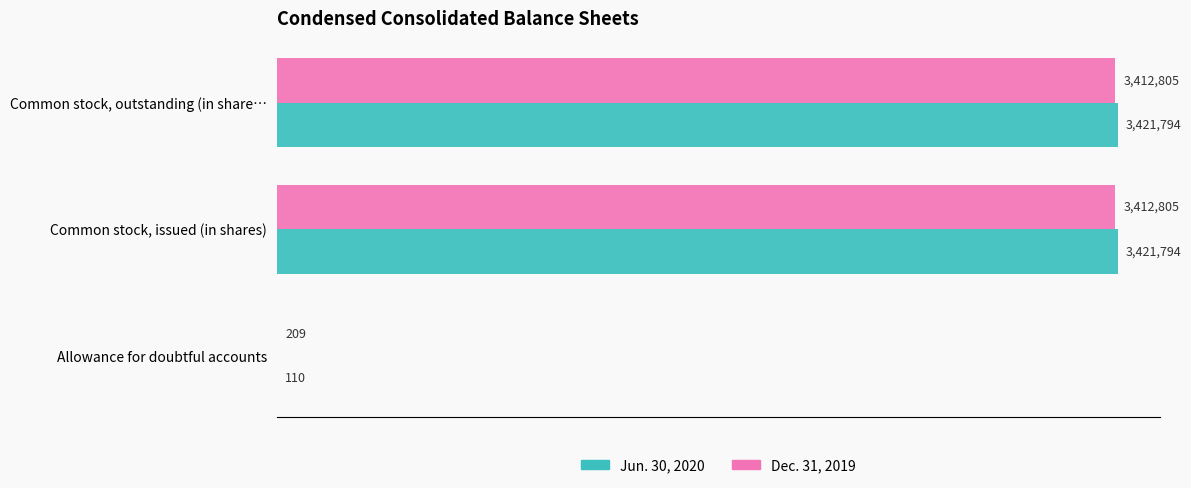

What are all the series names shown in the legend?

Jun. 30, 2020, Dec. 31, 2019